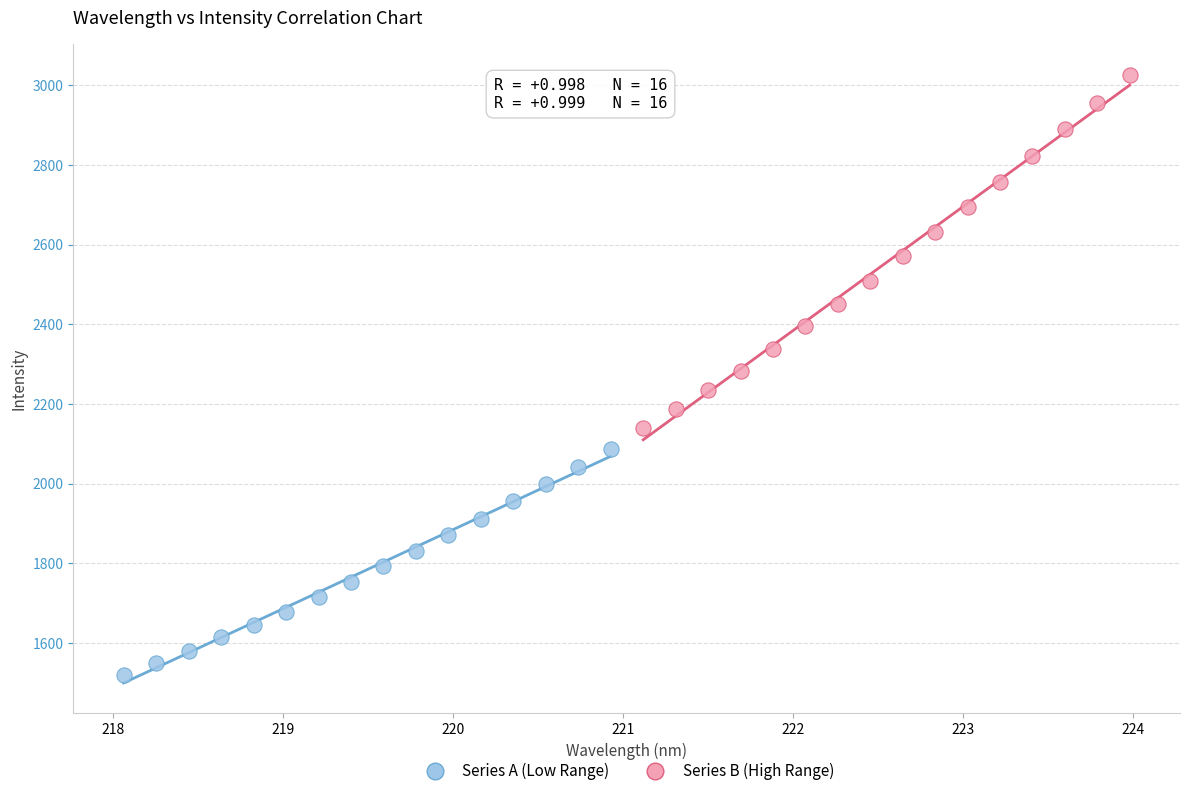

What are all the series names shown in the legend?

Series A (Low Range), Series B (High Range)